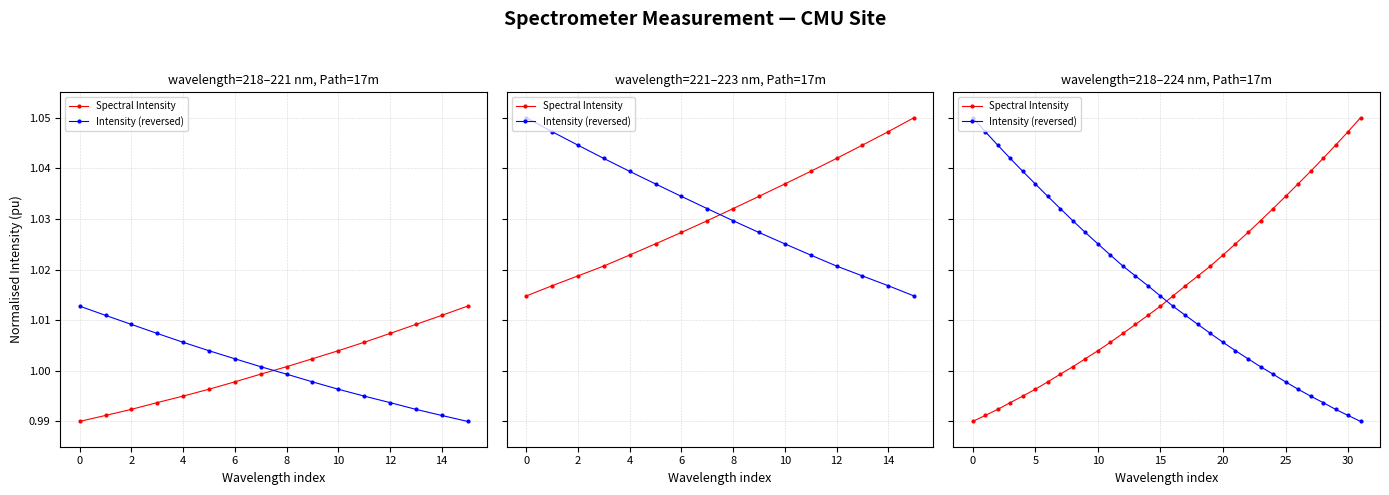

Where is Intensity (reversed) nearest to the value 1?

24